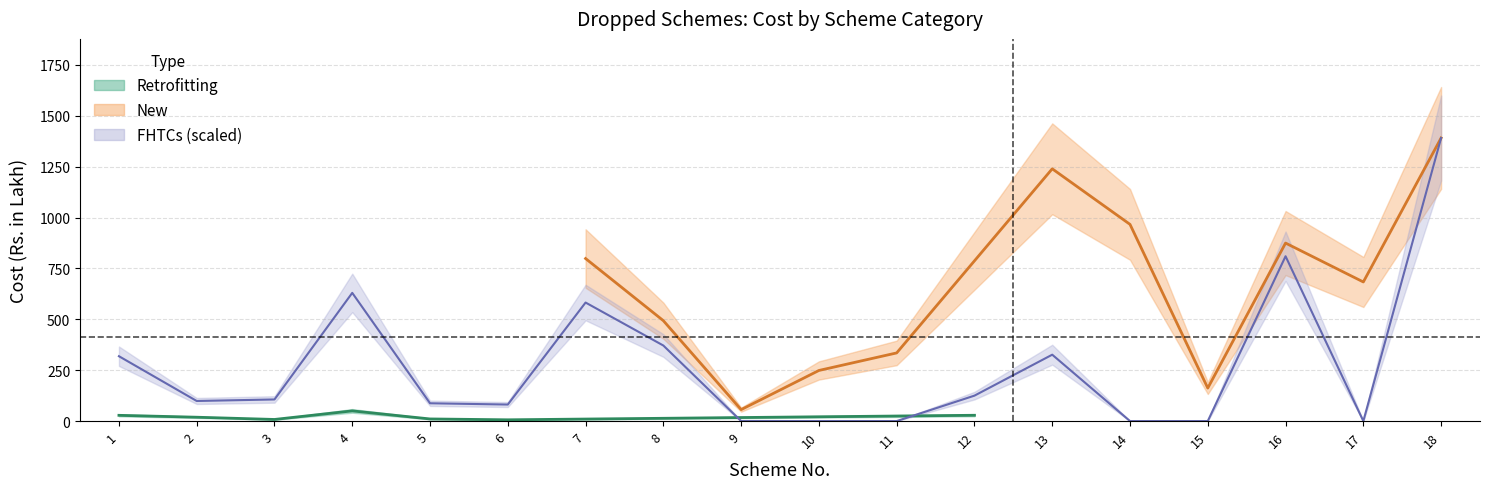

How many positive values are there?

12